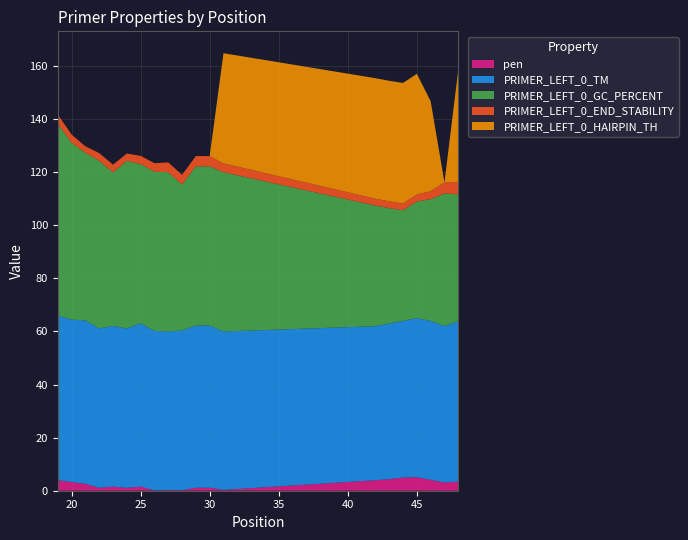

Reading right to left, list all the values displayed in this chart.

pen: 48=3.4	47=3.1	46=4.1	45=5.1	44=5.0	43=4.3	42=4.0	31=0.3	30=1.1	29=1.1	28=0.2	27=0.2	26=0.1	25=1.5	24=1.1	23=1.5	22=1.1	21=2.6	20=3.2	19=4.0
PRIMER_LEFT_0_TM: 48=60.4	47=58.9	46=59.9	45=59.9	44=59.0	43=58.7	42=58.0	31=59.7	30=61.1	29=61.1	28=60.2	27=59.8	26=60.1	25=61.5	24=60.1	23=60.5	22=60.1	21=61.6	20=61.2	19=62.0
PRIMER_LEFT_0_GC_PERCENT: 48=47.8	47=50.0	46=45.8	45=44.0	44=41.7	43=43.5	42=45.5	31=60.0	30=60.0	29=60.0	28=55.0	27=60.0	26=60.0	25=60.0	24=63.2	23=57.9	22=63.2	21=63.2	20=66.7	19=72.2
PRIMER_LEFT_0_END_STABILITY: 48=4.7	47=4.2	46=3.0	45=2.7	44=2.6	43=2.6	42=2.6	31=3.4	30=3.9	29=3.9	28=3.7	27=3.7	26=3.2	25=3.1	24=2.8	23=2.9	22=2.9	21=2.5	20=3.1	19=3.5
PRIMER_LEFT_0_HAIRPIN_TH: 48=42.2	47=0.0	46=33.9	45=45.4	44=45.4	43=45.4	42=45.4	31=41.5	30=0.0	29=0.0	28=0.0	27=0.0	26=0.0	25=0.0	24=0.0	23=0.0	22=0.0	21=0.0	20=0.0	19=0.0